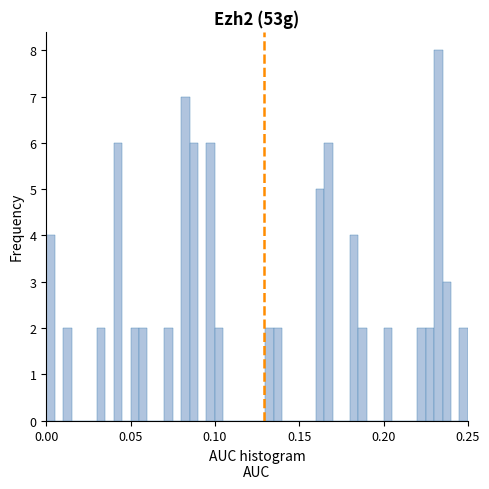

Read against the x-axis, roughly where is the centre of the tallest bar?

0.235